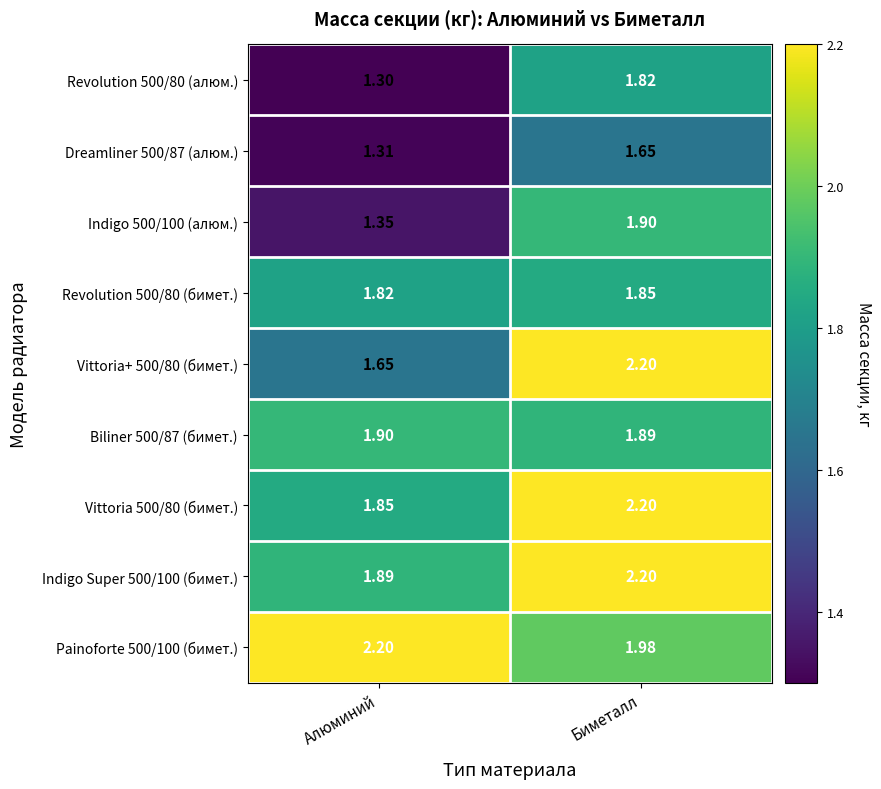

At which category is the sum across all series the highest?

Биметалл